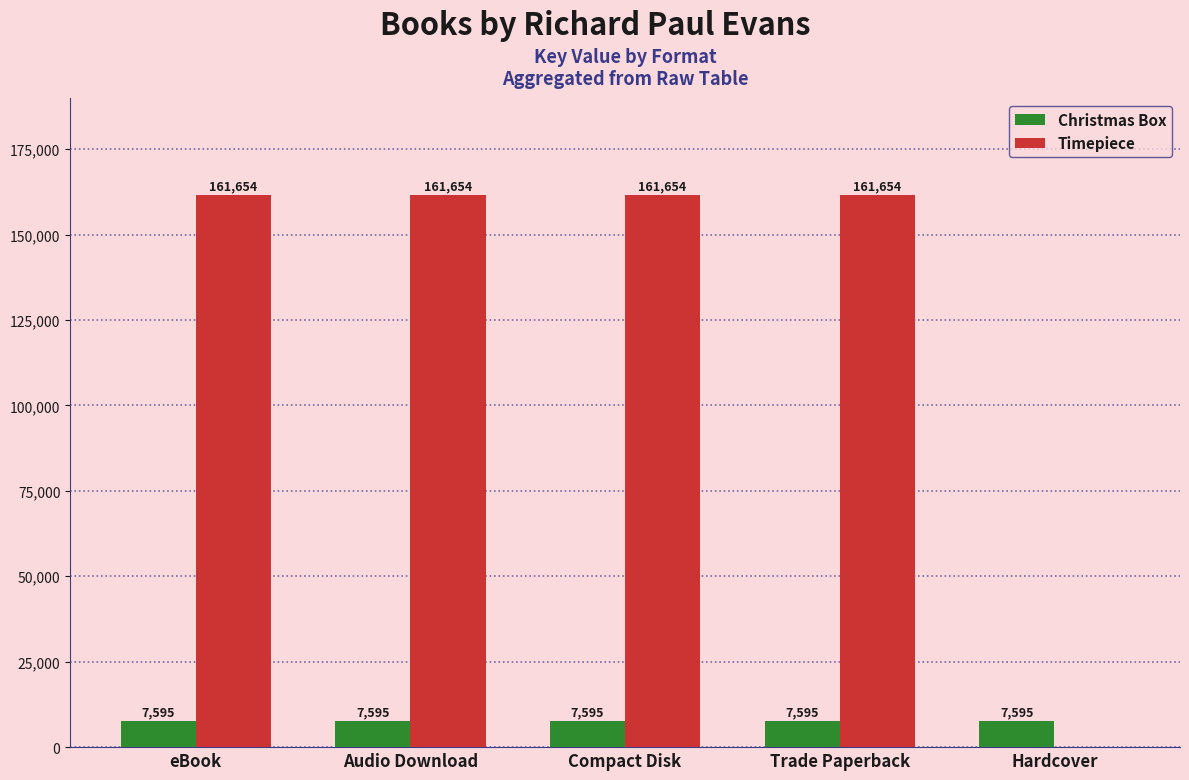

The Timepiece series shows -53493 at Hardcover. True or false?

False